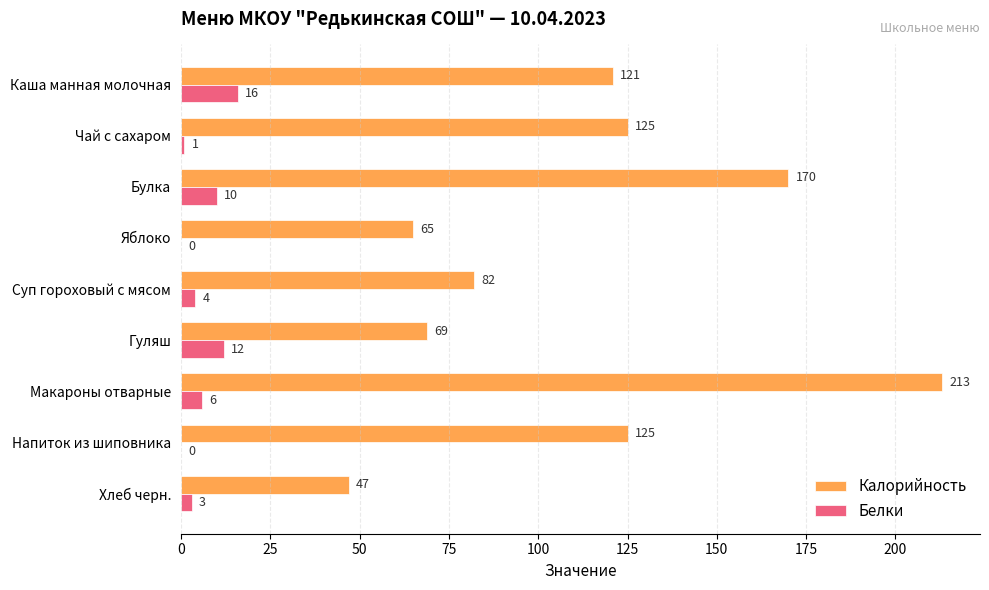

Which series changed the most between Каша манная молочная and Гуляш?

Калорийность